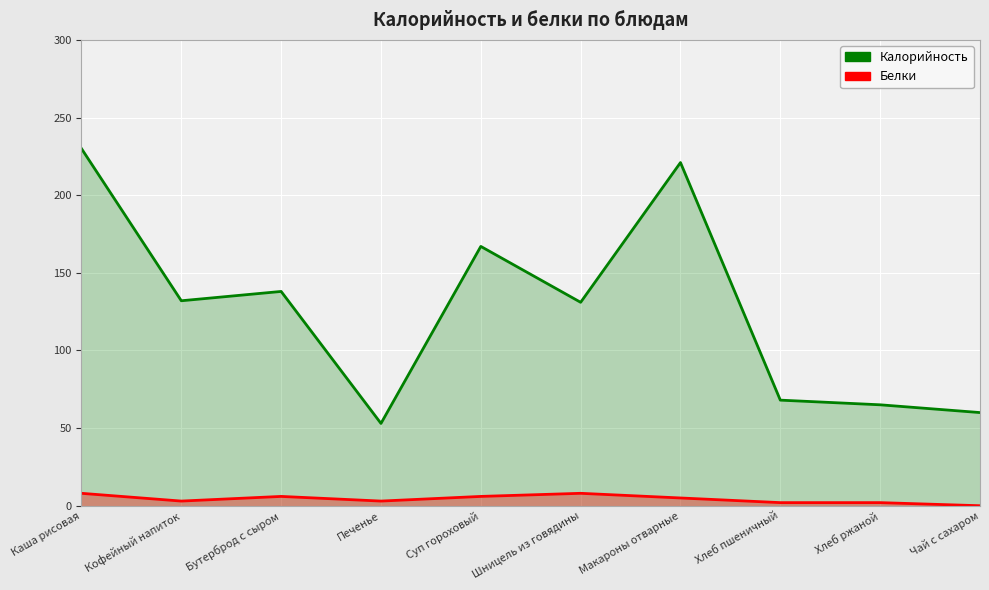

What position from the right is Кофейный напиток?

9